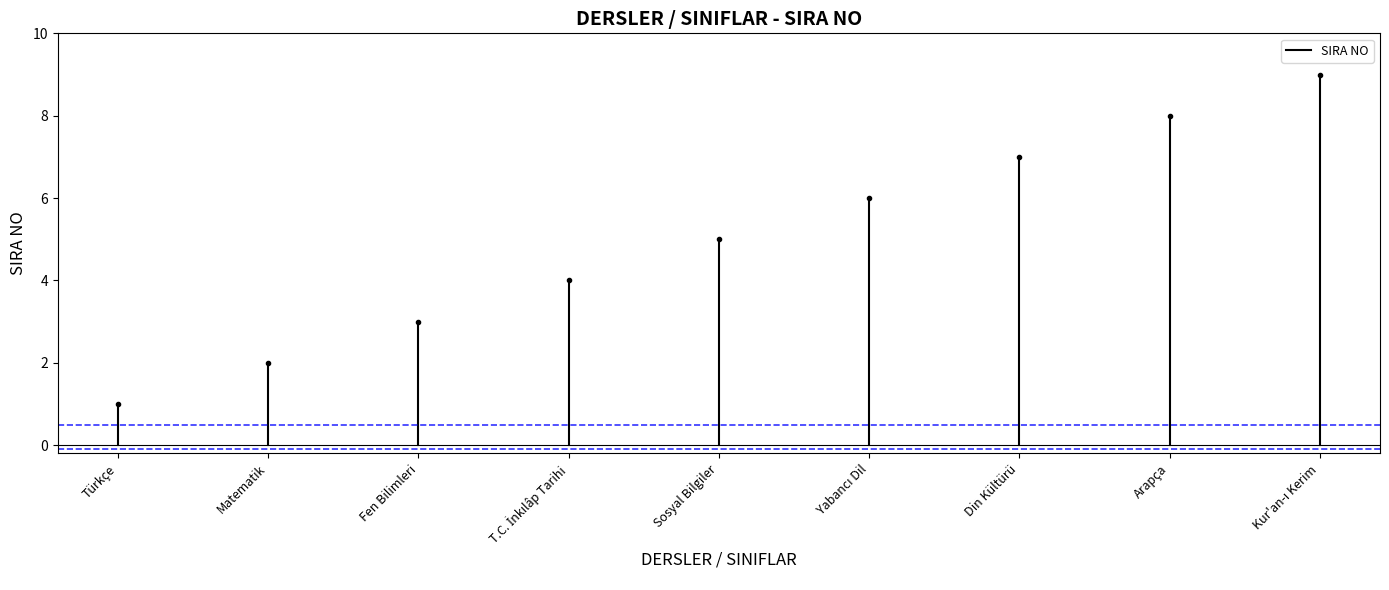

Is it true that the value at Türkçe is 0?

False